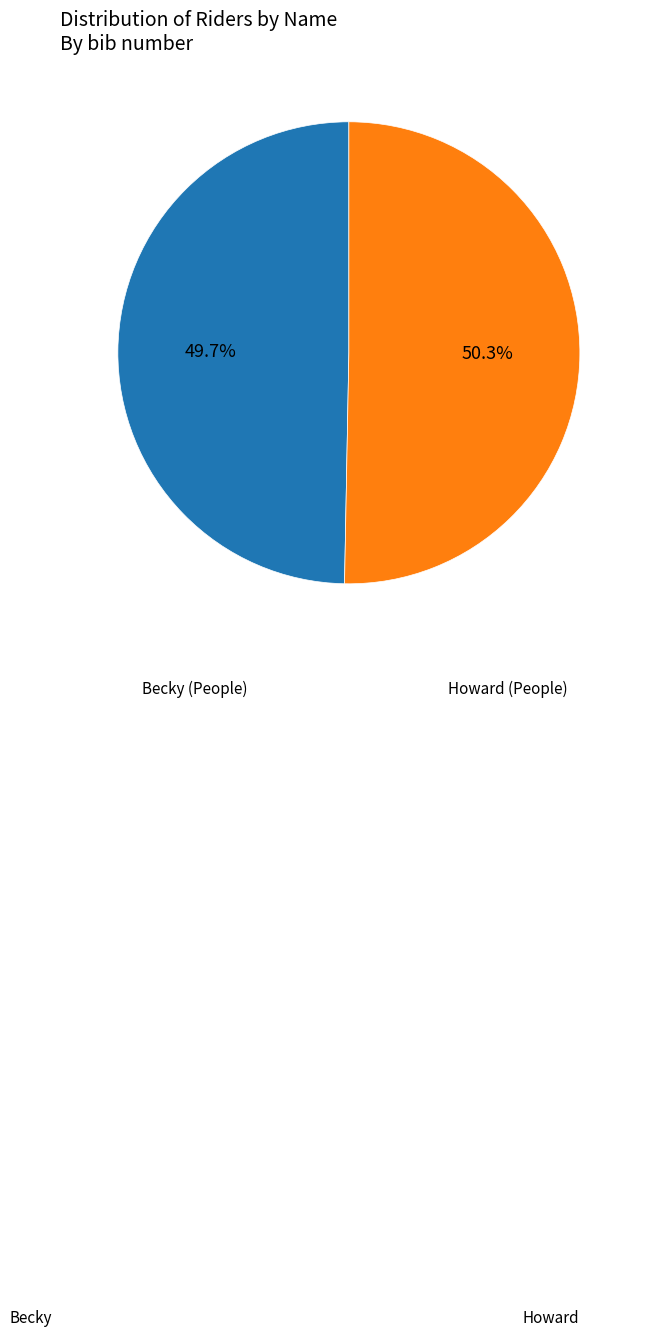

Is there any slice that represents more than half of the pie?

Yes